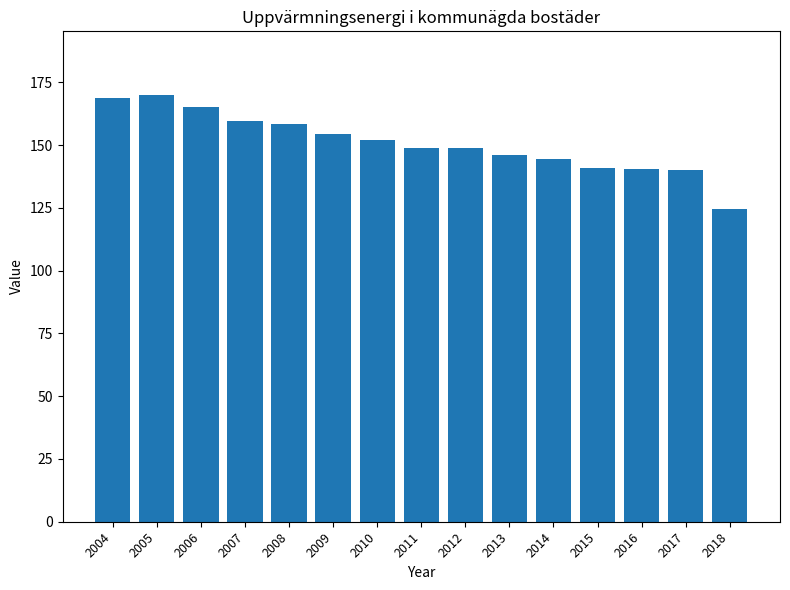

Is it true that the value at 2018 is 172.1?

False